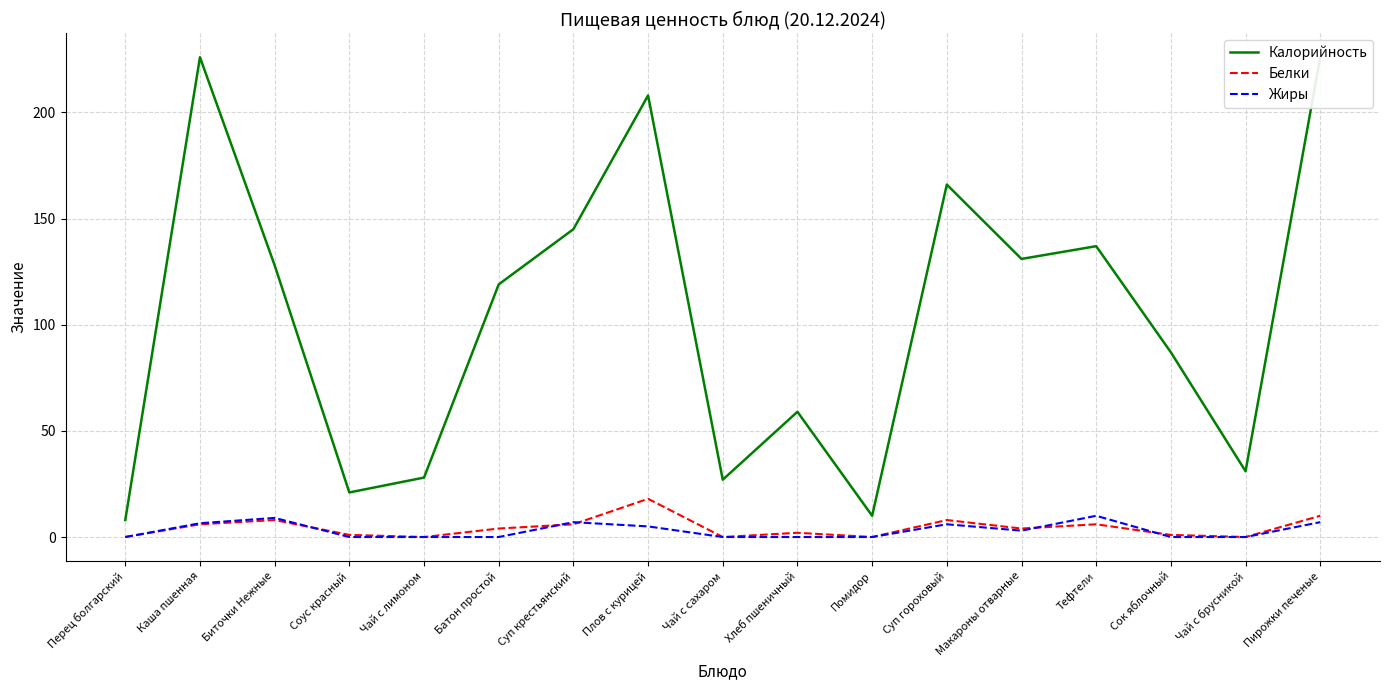

At which category does the chart reach its peak across all series?

Каша пшенная